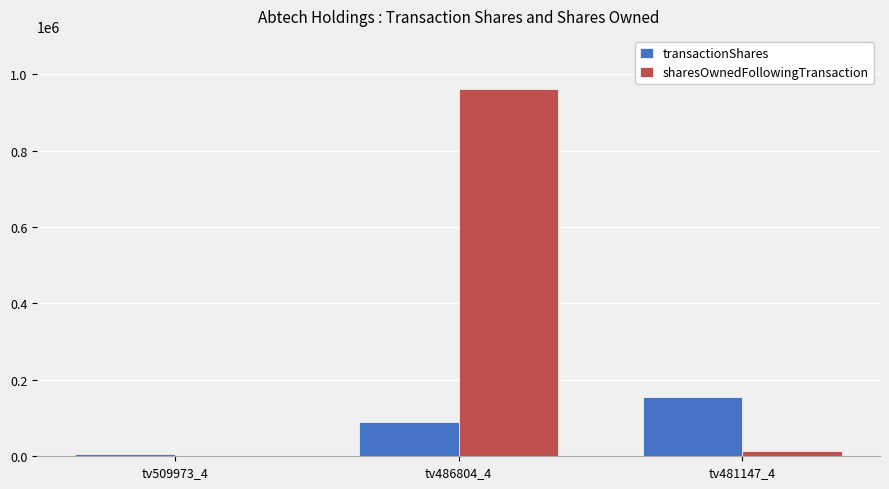

What is the sum of the transactionShares values at tv486804_4 and tv509973_4?

94163